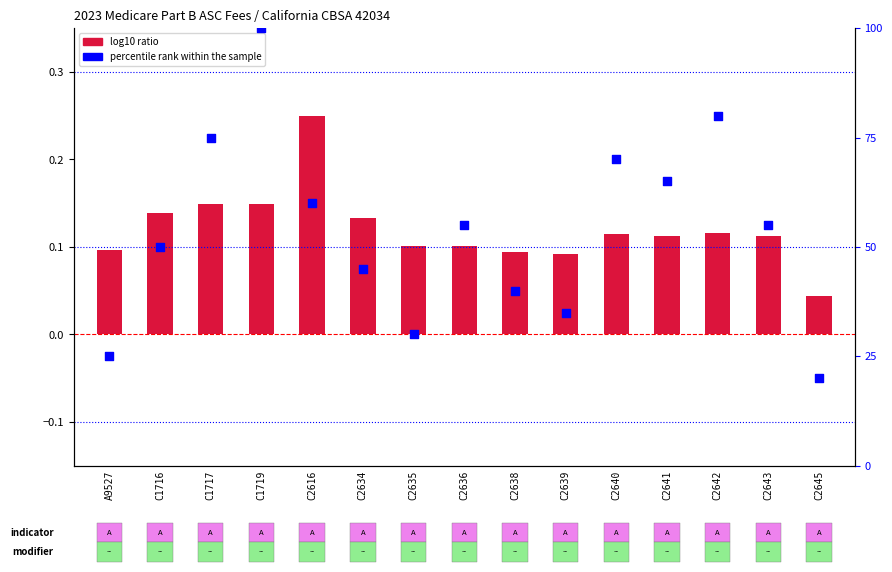

Which series has the widest spread of Y values?

percentile rank within the sample